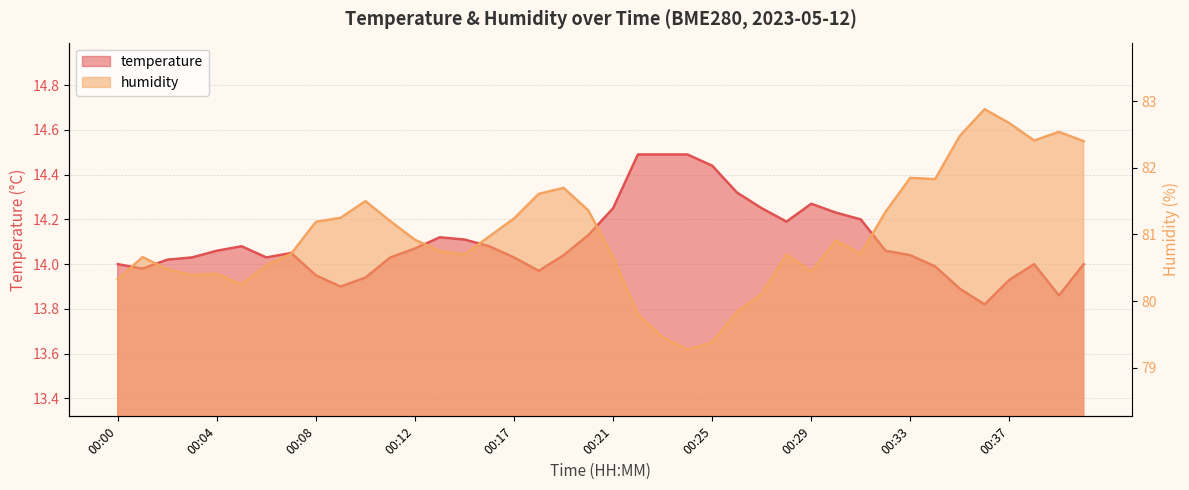

List the labels in order of temperature value, smallest first.

00:36, 00:39, 00:35, 00:09, 00:37, 00:10, 00:08, 00:18, 00:01, 00:34, 00:00, 00:38, 00:40, 00:02, 00:03, 00:06, 00:11, 00:17, 00:19, 00:33, 00:07, 00:04, 00:32, 00:12, 00:05, 00:16, 00:15, 00:14, 00:20, 00:28, 00:31, 00:30, 00:21, 00:27, 00:29, 00:26, 00:25, 00:22, 00:23, 00:24